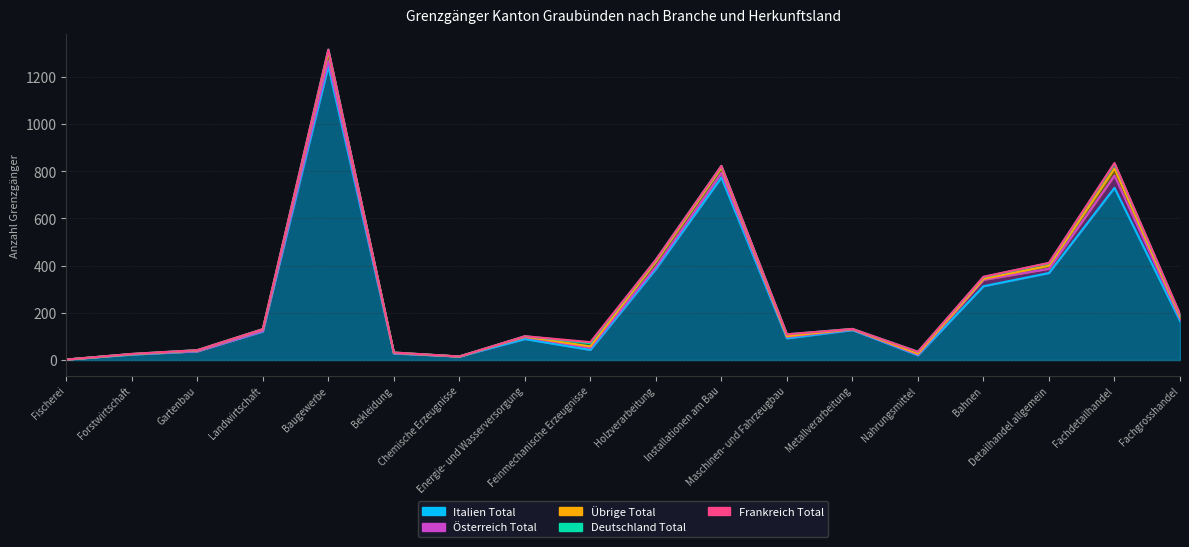

Reading left to right, what are all the values shown in this chart?

Italien Total: 2	23	37	121	1245	28	15	89	43	386	774	92	127	20	313	369	730	166
Österreich Total: 0	2	0	2	23	1	0	8	9	9	19	6	2	3	27	18	52	10
Übrige Total: 0	0	4	7	39	2	0	2	6	23	23	3	2	4	4	13	30	9
Deutschland Total: 0	1	1	1	9	1	0	2	14	7	7	8	1	8	8	11	21	8
Frankreich Total: 0	0	0	0	0	0	0	0	4	0	0	0	0	0	1	1	2	2